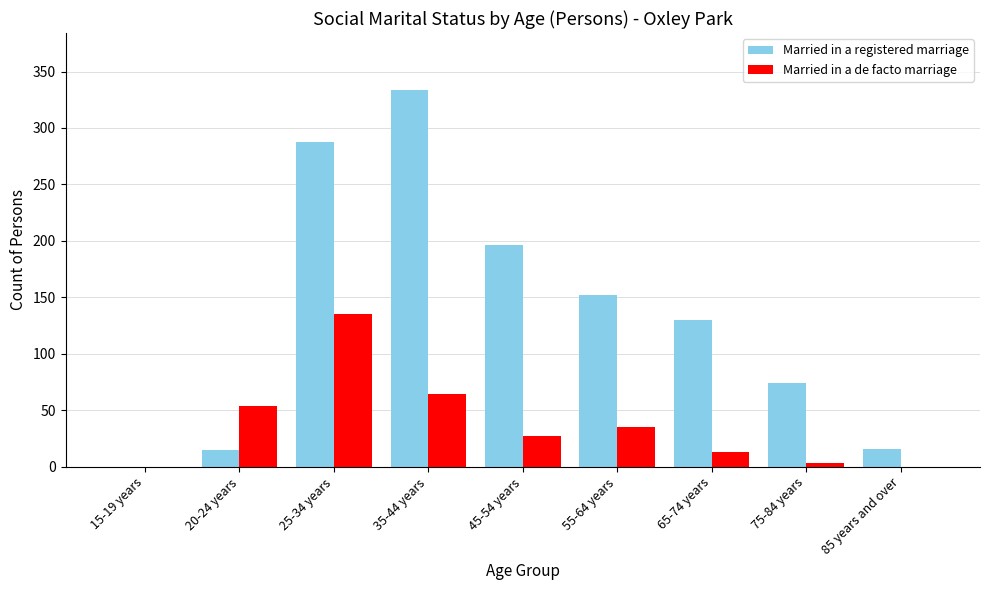

Which series has the largest total across all categories?

Married in a registered marriage